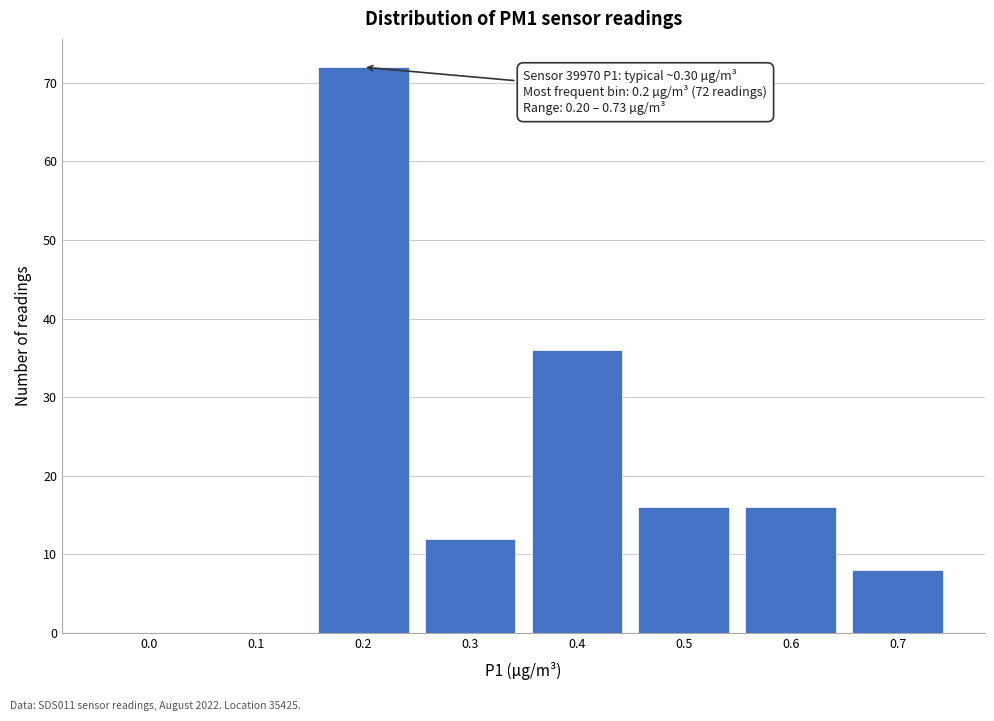

Reading left to right, what are all the values shown in this chart?

0.0=0	0.1=0	0.2=72	0.3=12	0.4=36	0.5=16	0.6=16	0.7=8